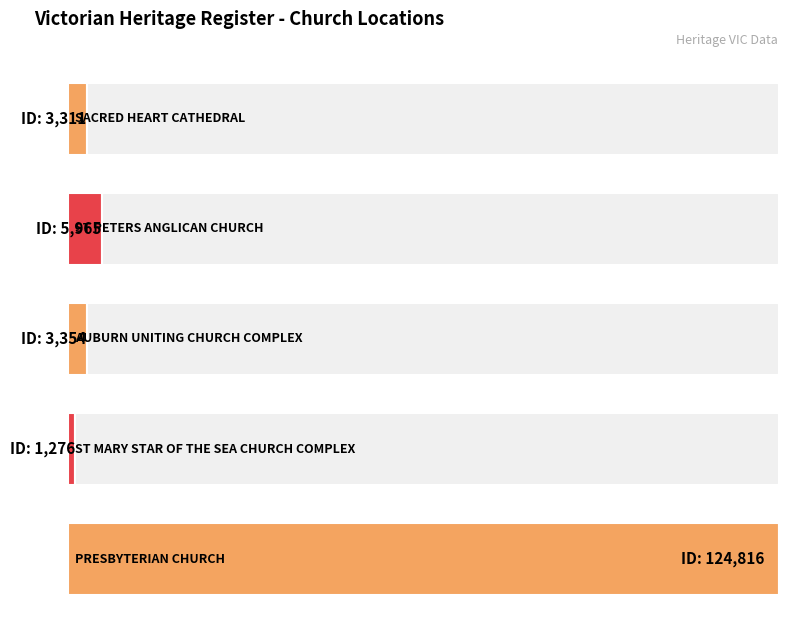

What is the difference between the maximum and minimum values?

123540